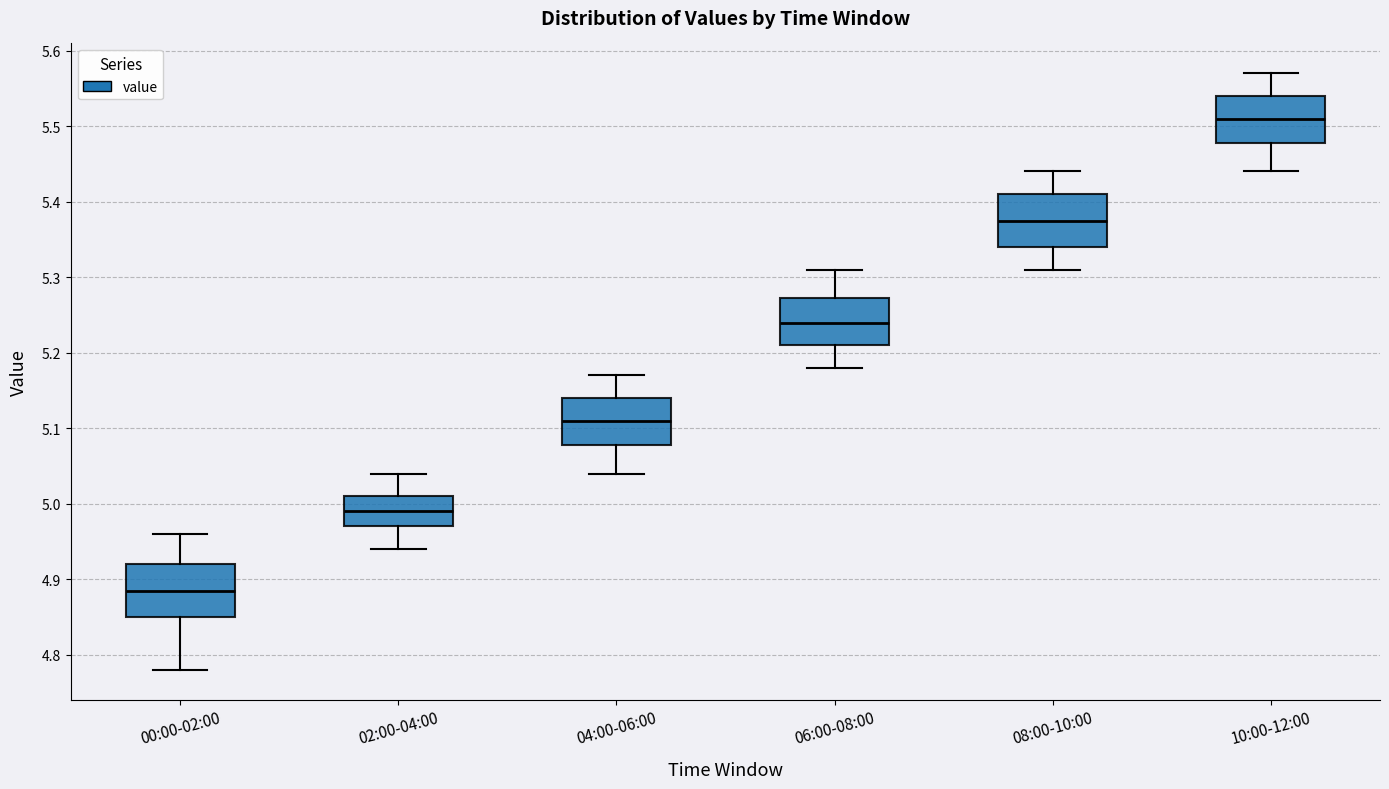

Where does the median line of the box for 10:00-12:00 sit on the y-axis? The values are not printed on the chart, so give them approximately, as read against the axis.

5.51